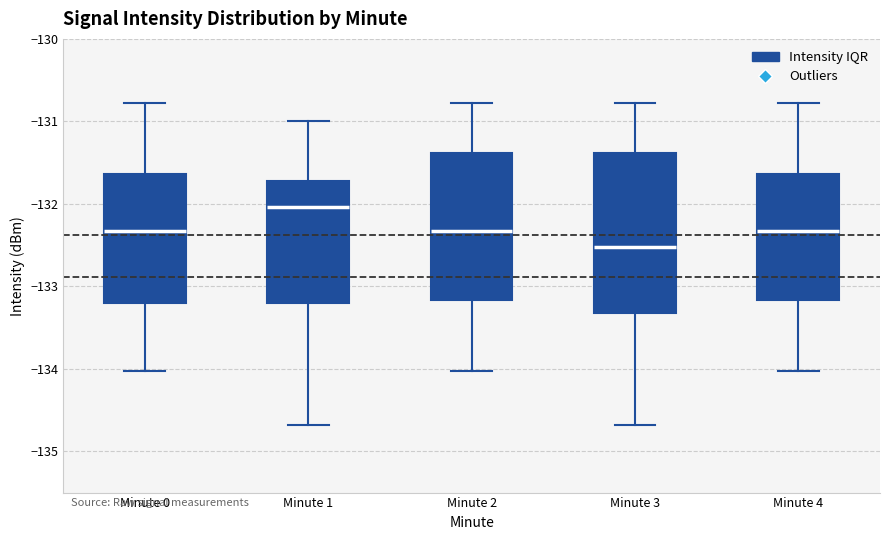

Comparing the boxes themselves (not the whiskers), which one is the tallest?

Minute 3